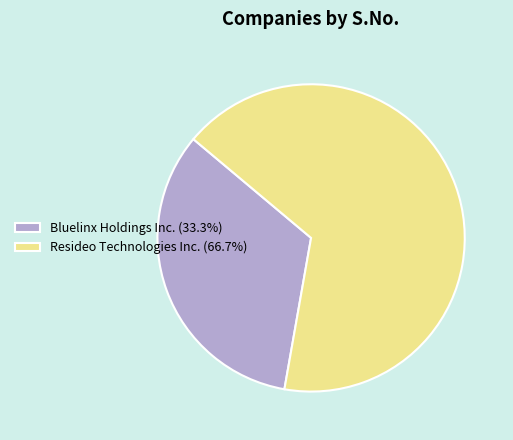

Approximately how many times larger is the value at Resideo Technologies Inc. (66.7%) compared to Bluelinx Holdings Inc. (33.3%)?

2.0